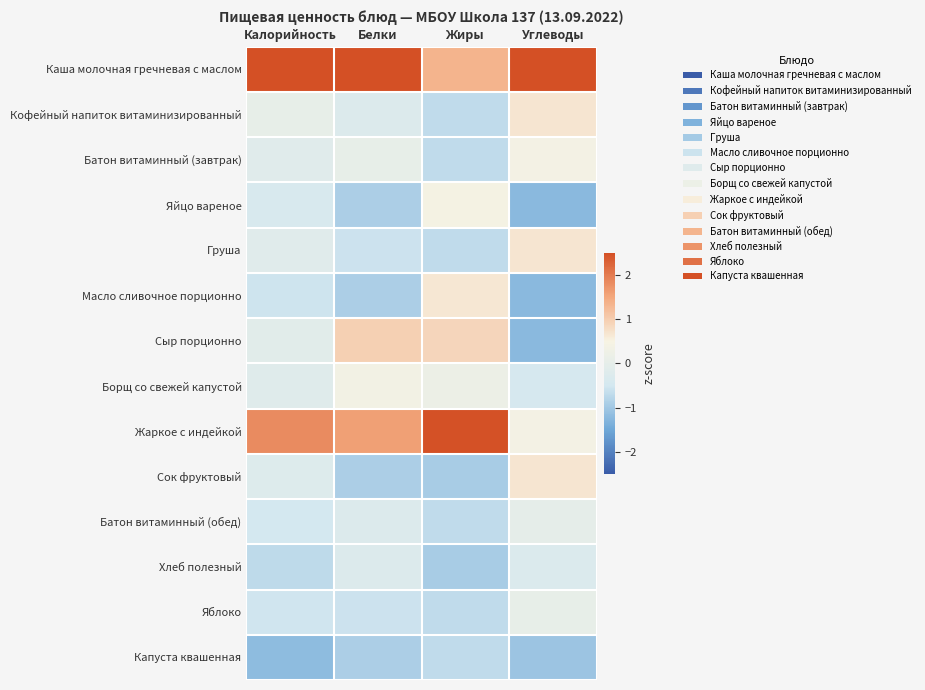

How many series are shown in this chart?

14